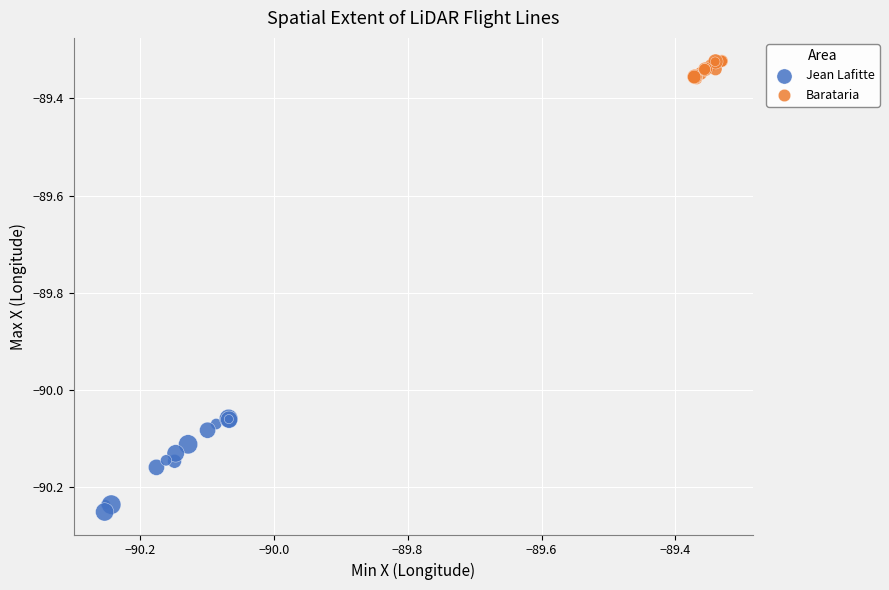

Which series has the widest spread of Y values?

Jean Lafitte